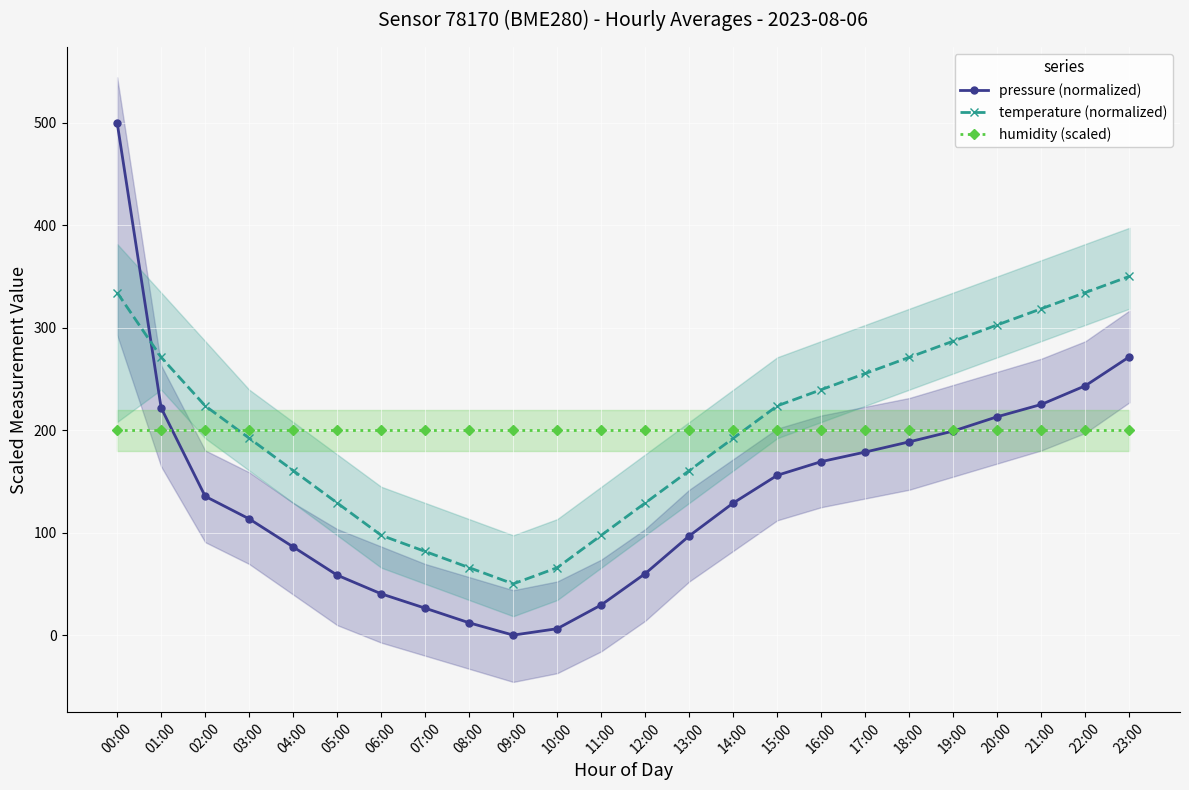

At which label is pressure (normalized) closest to 250?

22:00